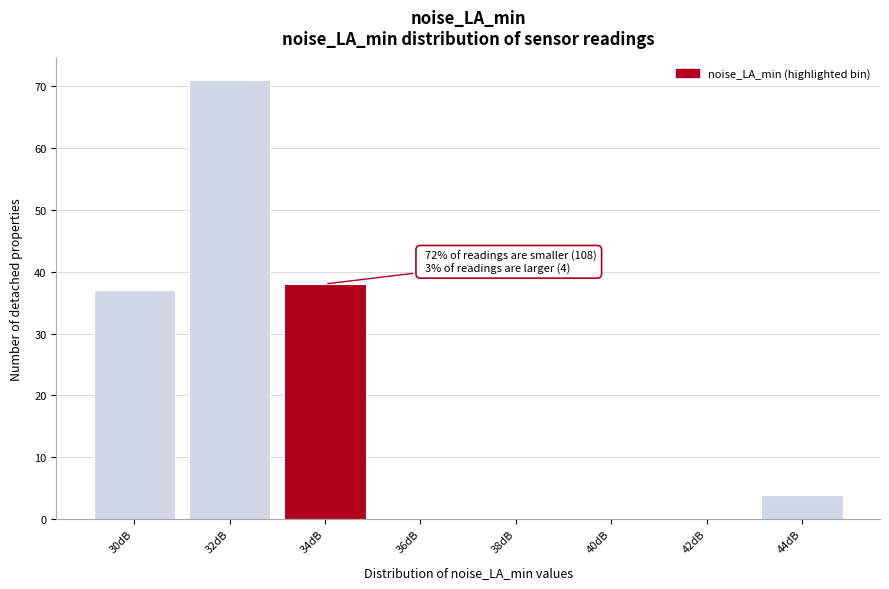

Reading right to left, list all the values displayed in this chart.

44dB=4	42dB=0	40dB=0	38dB=0	36dB=0	34dB=38	32dB=71	30dB=37